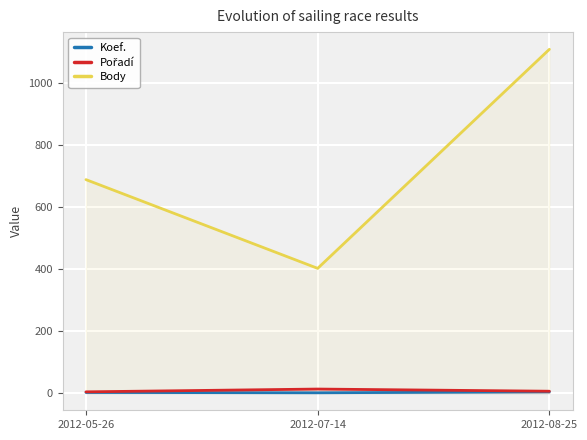

Is it true that Body equals 478 at 2012-08-25?

False